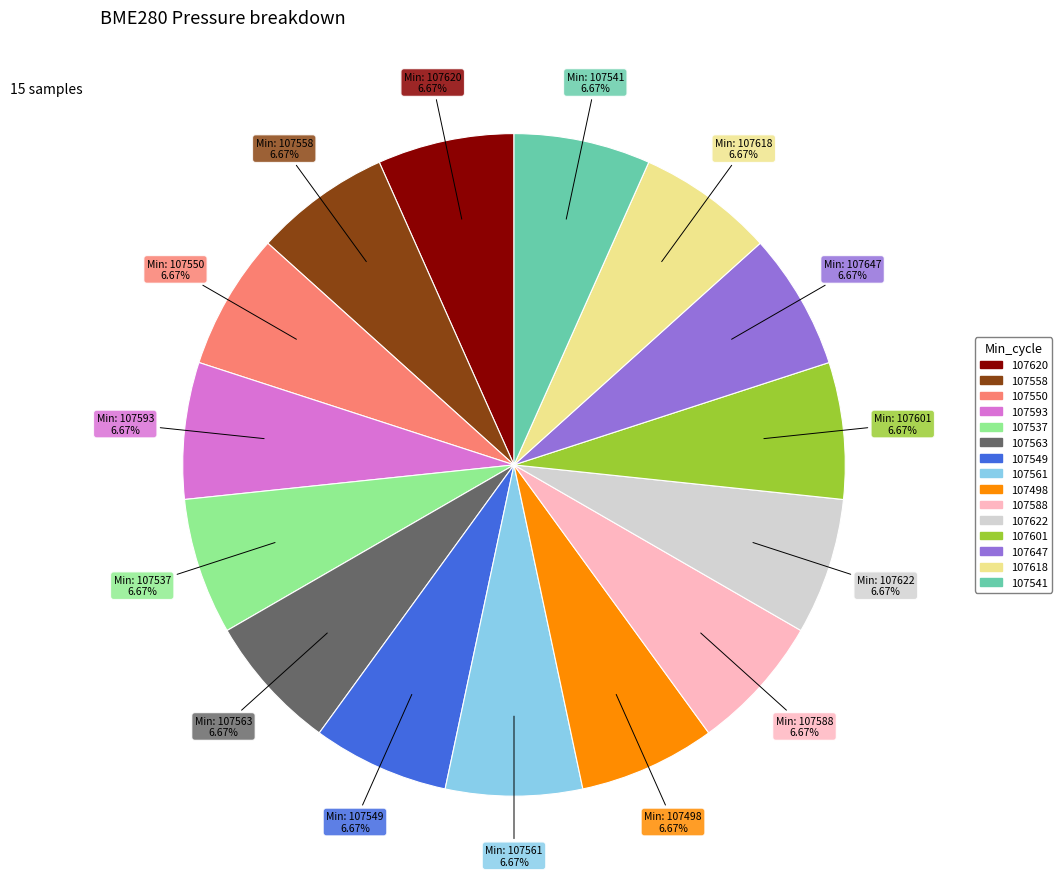

Approximately how many times larger is the value at 107558 compared to 107561?

1.0